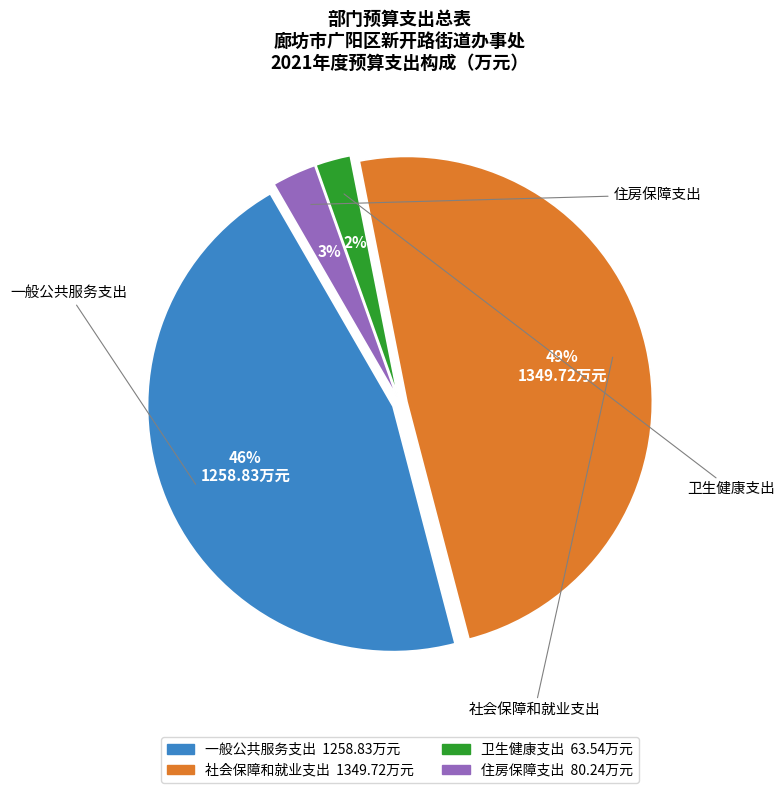

Combined, do 一般公共服务支出 and 社会保障和就业支出 account for over 50%?

Yes